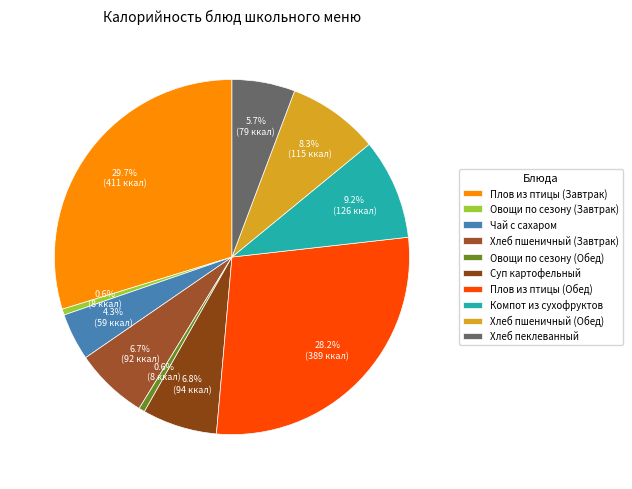

Rank the categories by value from lowest to highest.

Овощи по сезону (Завтрак), Овощи по сезону (Обед), Чай с сахаром, Хлеб пеклеванный, Хлеб пшеничный (Завтрак), Суп картофельный, Хлеб пшеничный (Обед), Компот из сухофруктов, Плов из птицы (Обед), Плов из птицы (Завтрак)